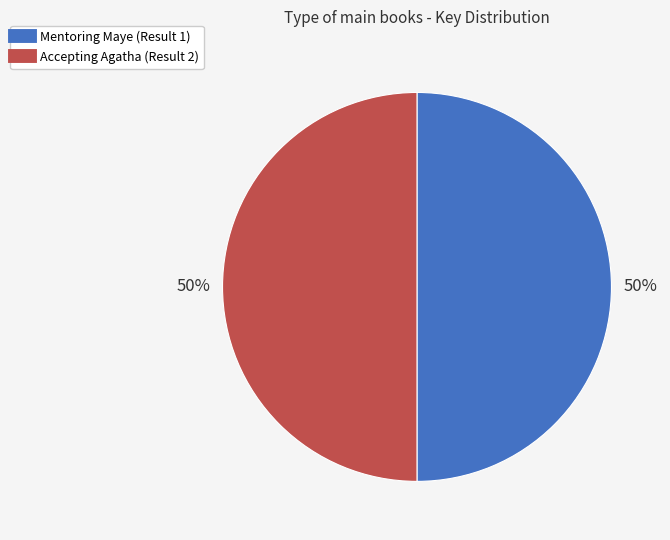

How many segments does this pie chart have?

2